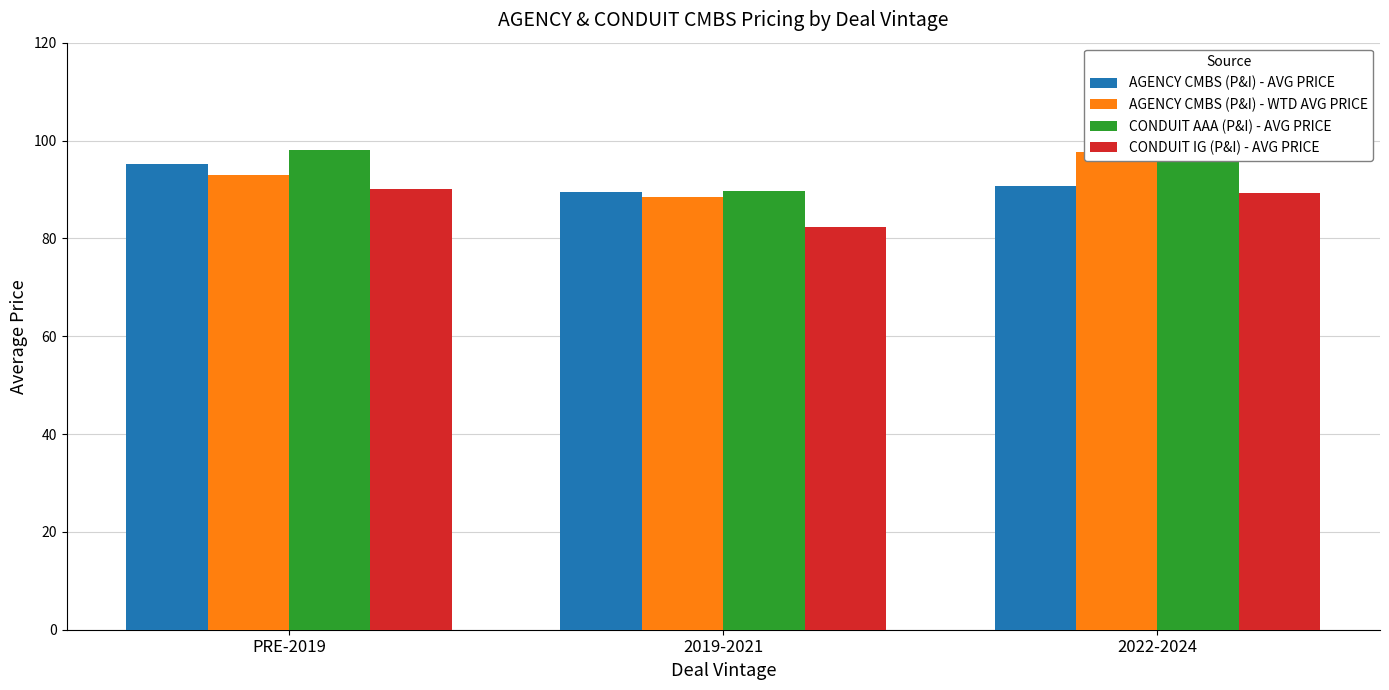

Reading right to left, list all the values displayed in this chart.

AGENCY CMBS (P&I) - AVG PRICE: 90.8	89.5	95.3
AGENCY CMBS (P&I) - WTD AVG PRICE: 97.6	88.5	92.9
CONDUIT AAA (P&I) - AVG PRICE: 103.9	89.7	98.1
CONDUIT IG (P&I) - AVG PRICE: 89.2	82.3	90.0